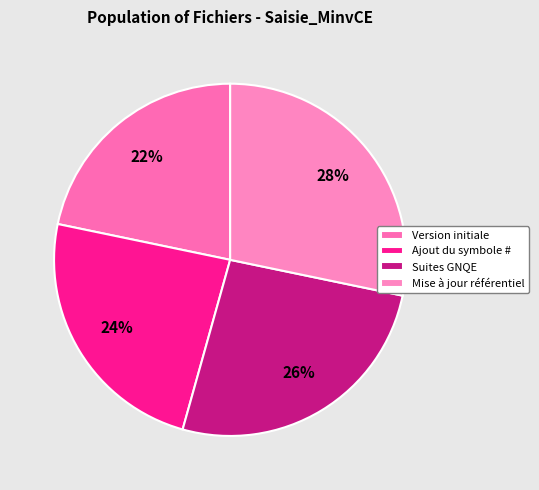

How many slices are in this pie chart?

4